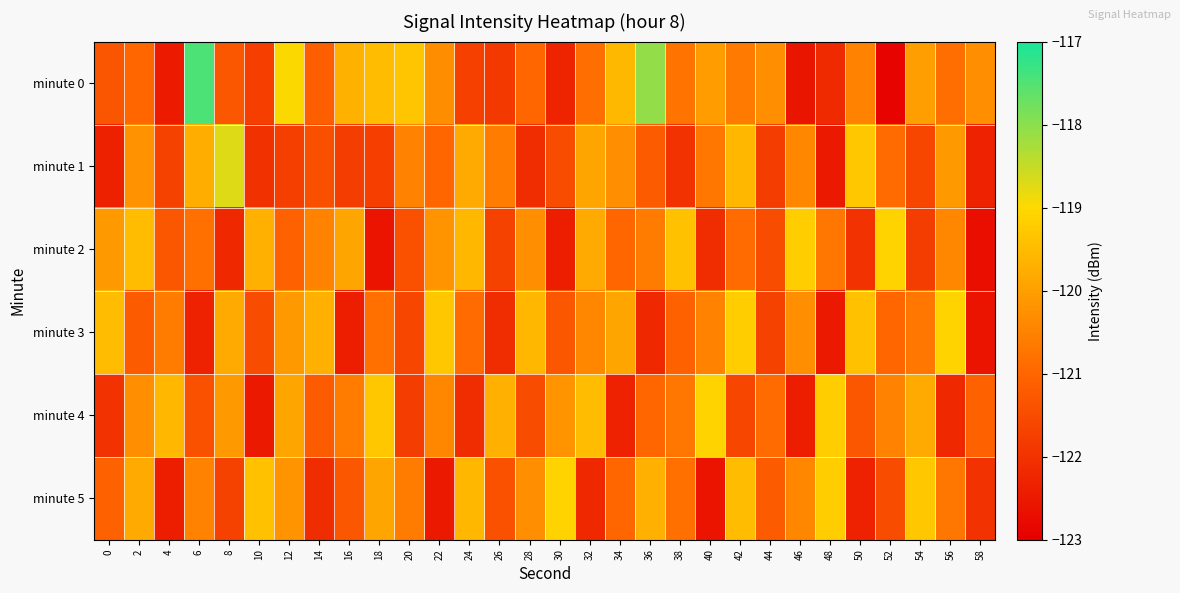

Reading left to right, transcribe all the data shown in this chart.

minute 0: 0=-121.3	2=-121.0	4=-122.5	6=-117.4	8=-121.3	10=-121.8	12=-119.0	14=-121.1	16=-119.7	18=-119.5	20=-119.3	22=-120.3	24=-121.7	26=-121.9	28=-121.0	30=-122.3	32=-120.9	34=-119.6	36=-118.1	38=-120.7	40=-120.1	42=-120.6	44=-120.3	46=-122.6	48=-122.2	50=-120.5	52=-122.9	54=-120.0	56=-120.9	58=-120.3
minute 1: 0=-122.4	2=-120.2	4=-121.7	6=-119.7	8=-118.7	10=-122.0	12=-121.7	14=-121.4	16=-121.8	18=-121.8	20=-120.5	22=-121.0	24=-119.8	26=-120.6	28=-122.1	30=-121.5	32=-119.9	34=-120.3	36=-121.2	38=-122.0	40=-120.7	42=-119.6	44=-121.8	46=-120.4	48=-122.5	50=-119.3	52=-120.9	54=-121.6	56=-120.1	58=-122.3
minute 2: 0=-120.1	2=-119.5	4=-121.3	6=-120.8	8=-122.2	10=-119.7	12=-121.1	14=-120.5	16=-119.9	18=-122.6	20=-121.4	22=-120.2	24=-119.6	26=-121.7	28=-120.3	30=-122.4	32=-119.8	34=-121.0	36=-120.6	38=-119.4	40=-122.1	42=-120.9	44=-121.5	46=-119.2	48=-120.7	50=-122.0	52=-119.1	54=-121.8	56=-120.4	58=-122.7
minute 3: 0=-119.5	2=-121.2	4=-120.6	6=-122.3	8=-119.8	10=-121.5	12=-120.1	14=-119.7	16=-122.4	18=-120.8	20=-121.6	22=-119.3	24=-120.9	26=-122.1	28=-119.6	30=-121.3	32=-120.4	34=-119.9	36=-122.2	38=-121.1	40=-120.5	42=-119.2	44=-121.7	46=-120.3	48=-122.5	50=-119.4	52=-121.0	54=-120.7	56=-119.1	58=-122.6
minute 4: 0=-122.0	2=-120.3	4=-119.6	6=-121.4	8=-120.1	10=-122.5	12=-119.9	14=-121.2	16=-120.6	18=-119.3	20=-121.8	22=-120.4	24=-122.1	26=-119.7	28=-121.5	30=-120.2	32=-119.5	34=-122.3	36=-121.0	38=-120.7	40=-119.1	42=-121.6	44=-120.9	46=-122.4	48=-119.2	50=-121.3	52=-120.5	54=-119.8	56=-122.2	58=-121.1
minute 5: 0=-121.1	2=-119.8	4=-122.4	6=-120.5	8=-121.7	10=-119.4	12=-120.2	14=-122.1	16=-121.3	18=-119.9	20=-120.6	22=-122.5	24=-119.6	26=-121.4	28=-120.3	30=-119.1	32=-122.2	34=-121.0	36=-119.7	38=-120.8	40=-122.6	42=-119.5	44=-121.2	46=-120.4	48=-119.2	50=-122.3	52=-121.5	54=-119.3	56=-120.7	58=-122.0